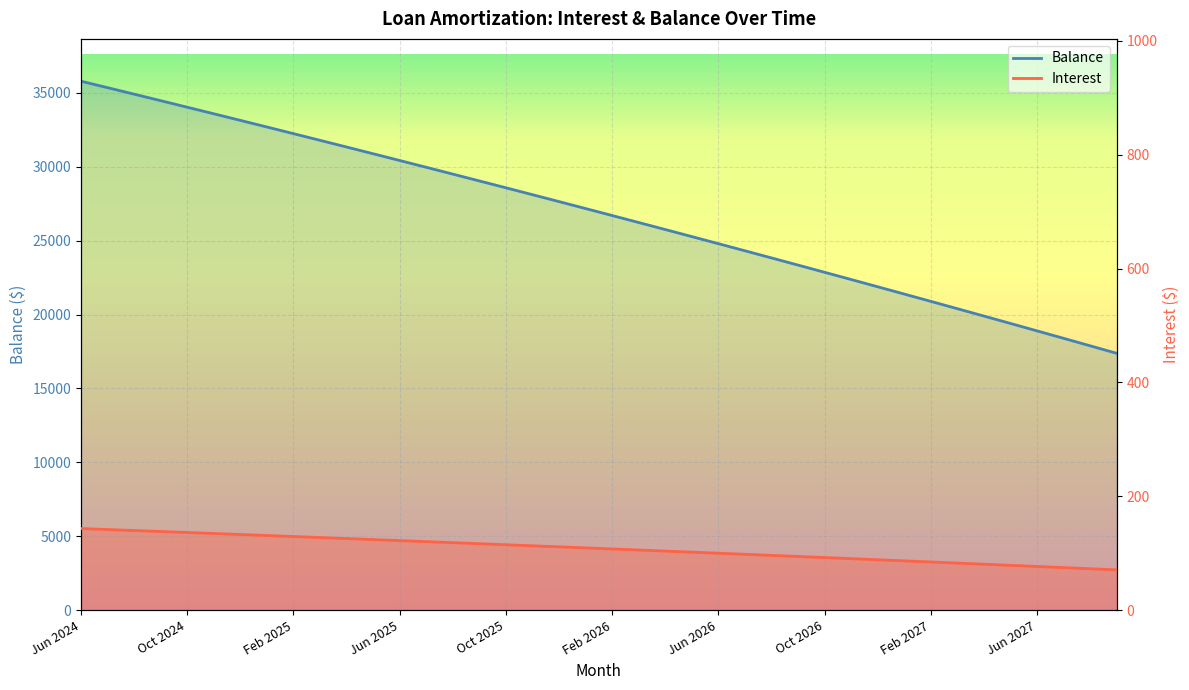

Which series has the largest total across all categories?

Principal